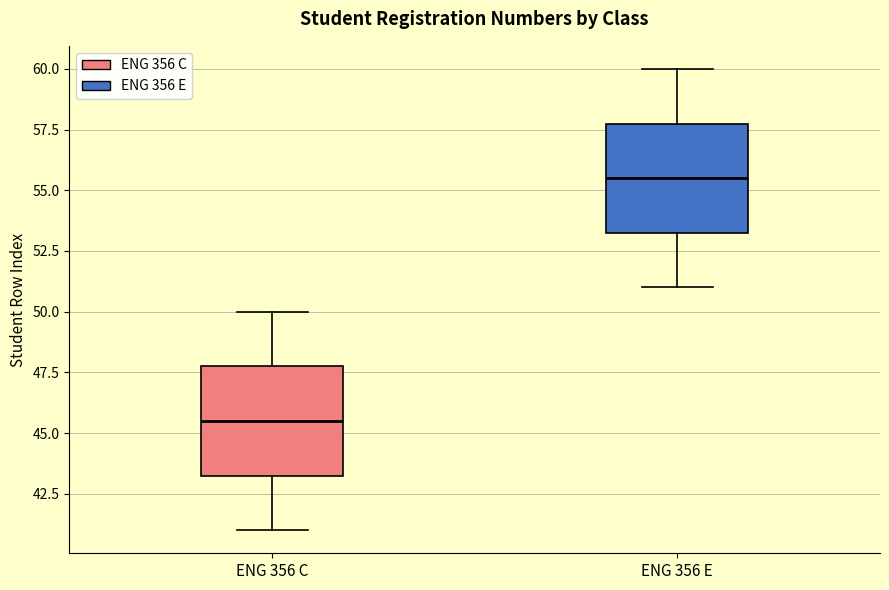

Reading left to right, read every box against the y-axis: the position of its median line, the range the box covers, and the ends of its whiskers. The values are not printed on the chart, so give them approximately, as read against the axis.

ENG 356 C: median 45.5, box 43.5 to 48.0, whiskers 41.0 to 50.0
ENG 356 E: median 55.5, box 53.5 to 58.0, whiskers 51.0 to 60.0